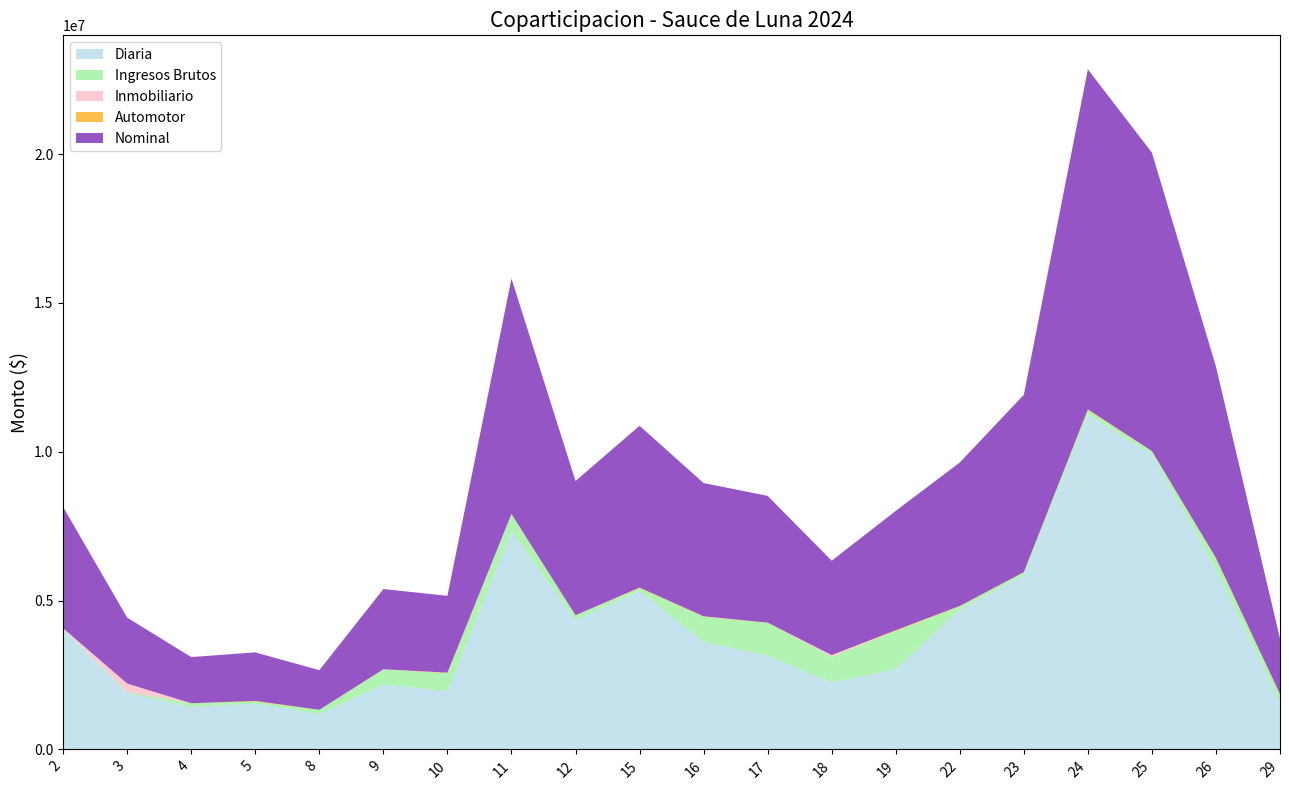

Reading left to right, extract all data points from this chart.

Diaria: 4045545.6	1895403.6	1428576.6	1538974.9	1187313.0	2181983.1	1962177.3	7337487.0	4343527.2	5328829.6	3619088.0	3156593.0	2243875.3	2695563.8	4712447.0	5852198.4	11255986.8	9912019.4	6065112.8	1590943.6
Ingresos Brutos: 13265.7	34466.6	122458.6	68372.5	142536.5	503486.5	603143.2	572386.7	157816.1	87485.7	839556.1	1094114.7	872301.5	1282357.1	94639.7	95146.9	141934.9	106222.2	352962.6	261895.8
Nominal: 4070159.5	2213014.2	1551286.2	1630095.9	1330808.1	2693888.5	2579998.1	7909873.8	4508692.8	5437033.8	4474280.9	4259163.2	3169882.6	4006619.0	4819728.1	5956985.1	11424087.7	10024218.3	6432482.3	1861073.4
Automotor: 5597.1	821.0	0.0	21134.7	0.0	5222.1	14677.5	0.0	0.0	20278.6	12582.0	7414.7	3633.5	28698.1	12641.4	8442.3	26166.0	5976.7	14407.0	8234.1
Inmobiliario: 5751.1	282322.9	250.9	1613.9	958.5	3196.8	0.0	0.0	7349.5	439.9	3054.8	1040.9	50072.4	0.0	0.0	1197.4	0.0	0.0	0.0	0.0
Garantia: 0.0	0.0	0.0	0.0	0.0	0.0	0.0	0.0	0.0	0.0	0.0	0.0	0.0	0.0	0.0	0.0	0.0	0.0	0.0	0.0